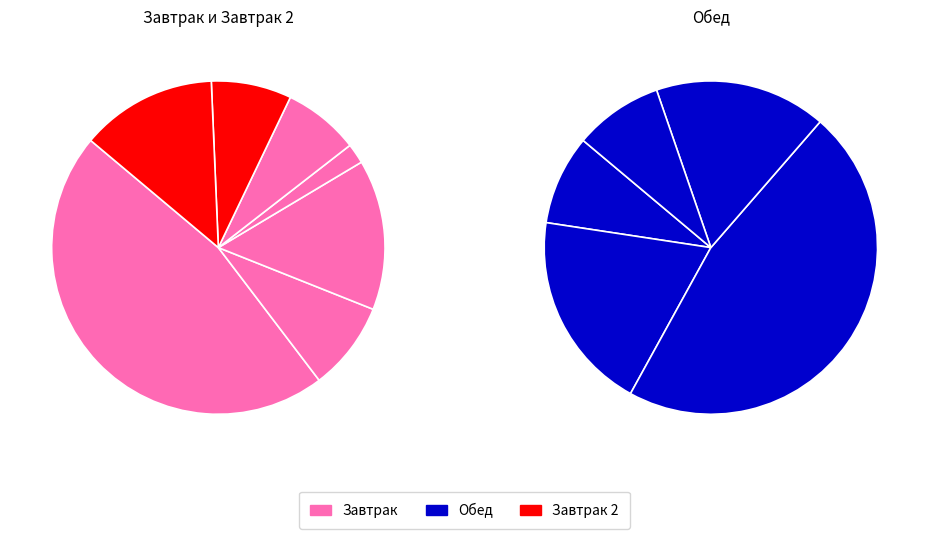

Is there any slice that represents more than half of the pie?

No